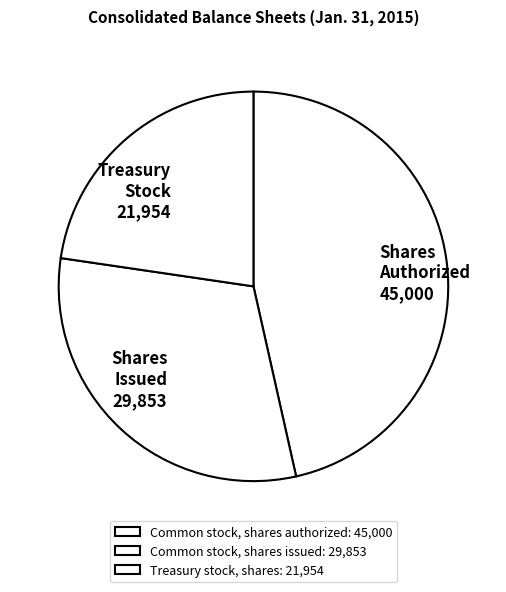

How many slices are in this pie chart?

3